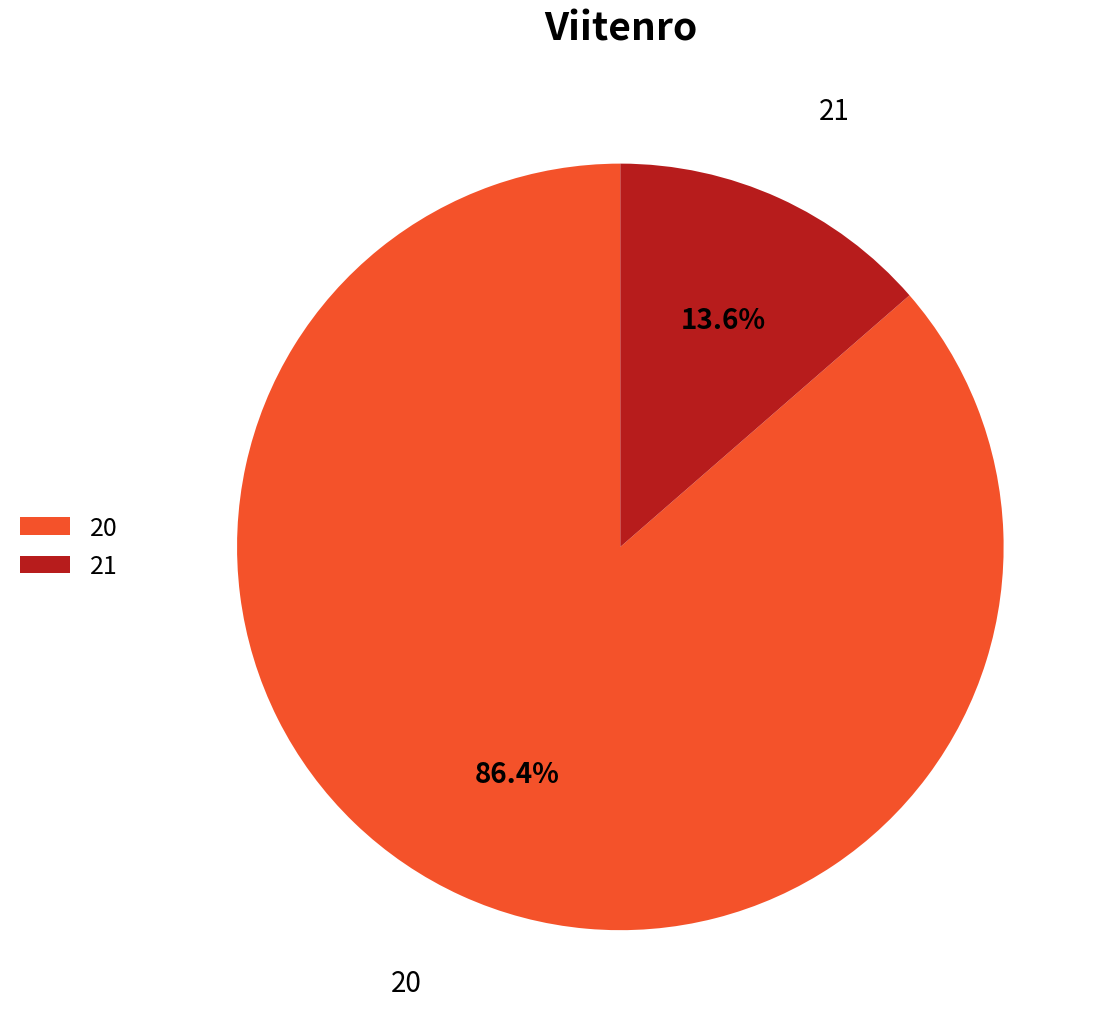

What is the largest slice in the pie chart?

20